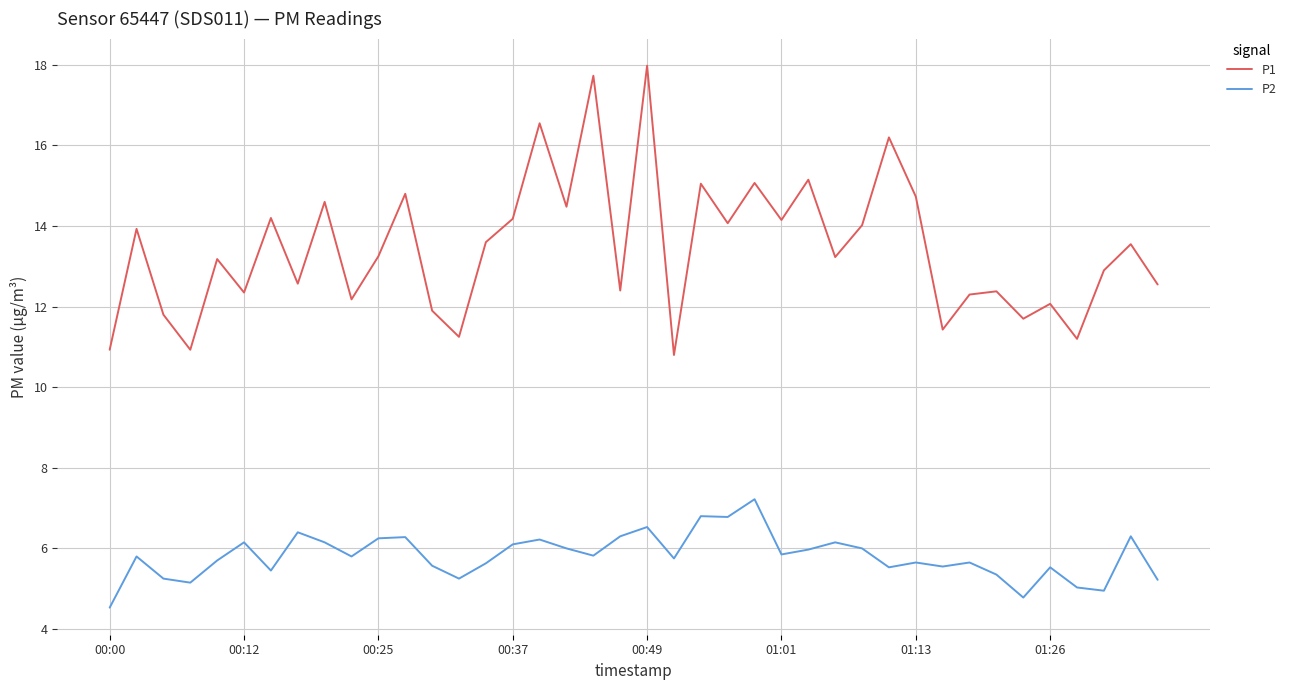

What is the sum of all P1 values?

537.3